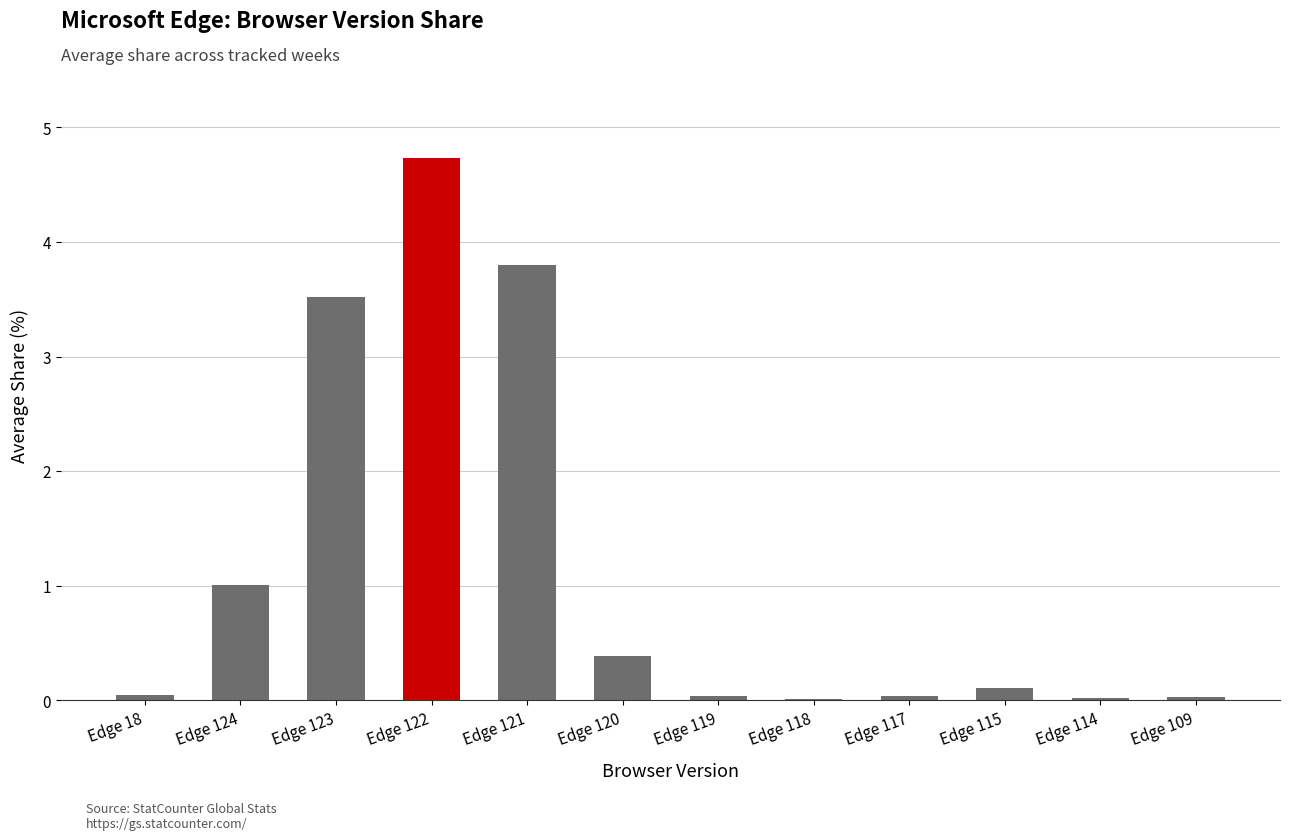

What is the sum of all values?

13.8